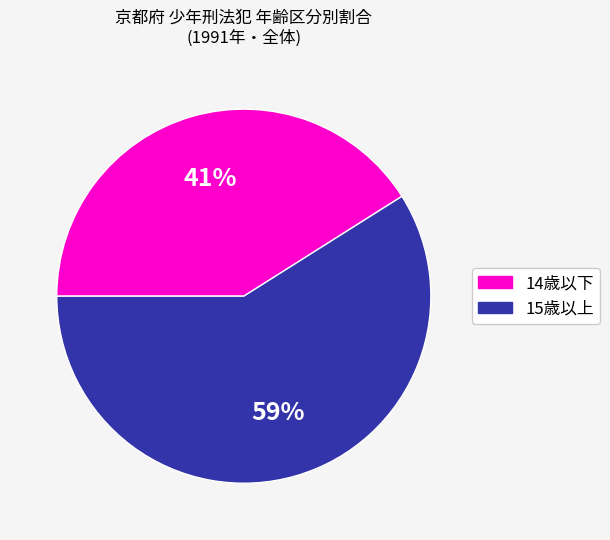

To the nearest percent, what is the difference between the largest and smallest slice percentages?

18%